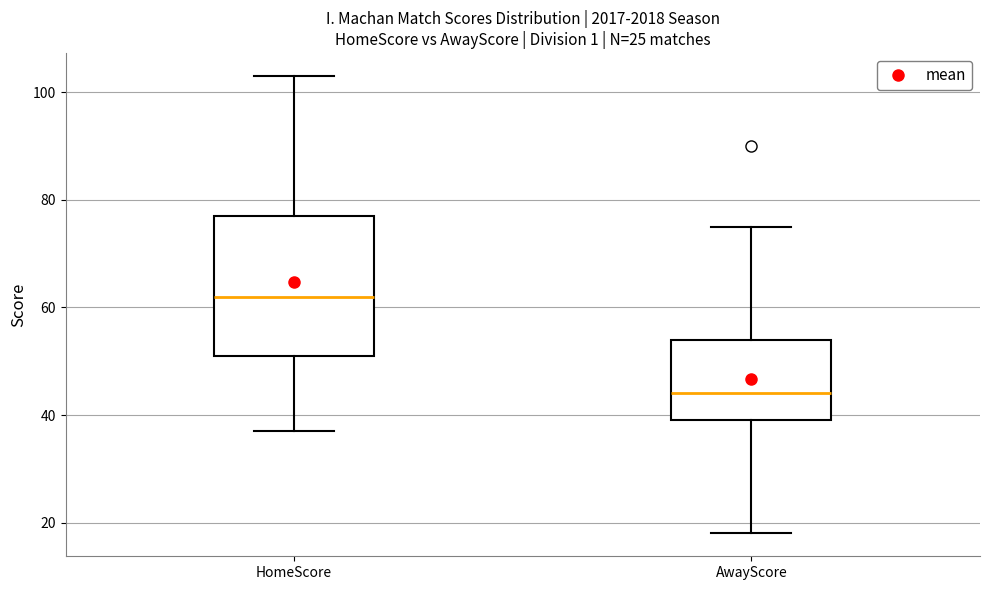

Comparing the boxes themselves (not the whiskers), which one is the tallest?

HomeScore